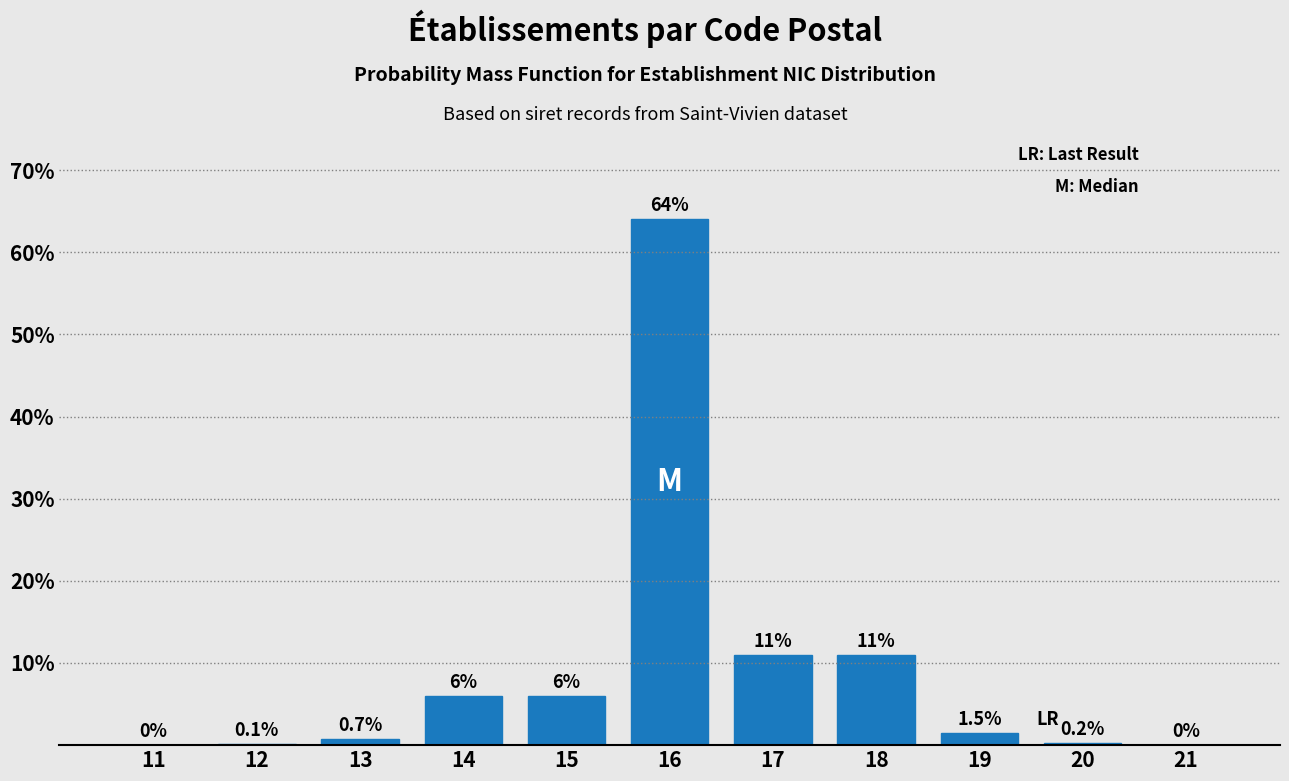

Reading left to right, transcribe all the data shown in this chart.

11=0.0	12=0.1	13=0.7	14=6.0	15=6.0	16=64.0	17=11.0	18=11.0	19=1.5	20=0.2	21=0.0